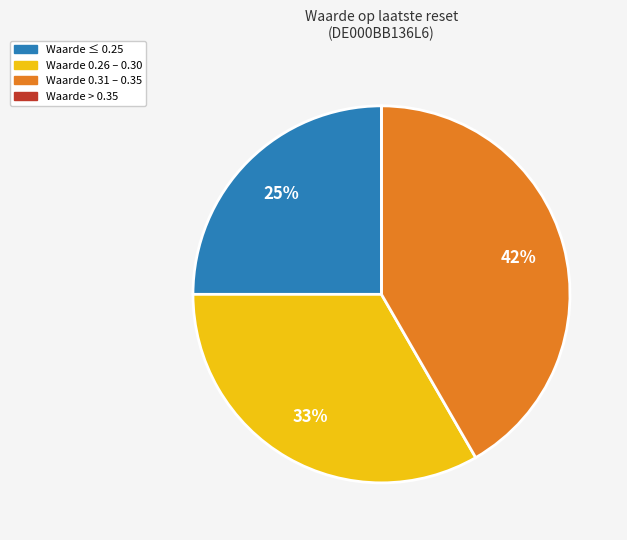

Does any single category account for the majority?

No